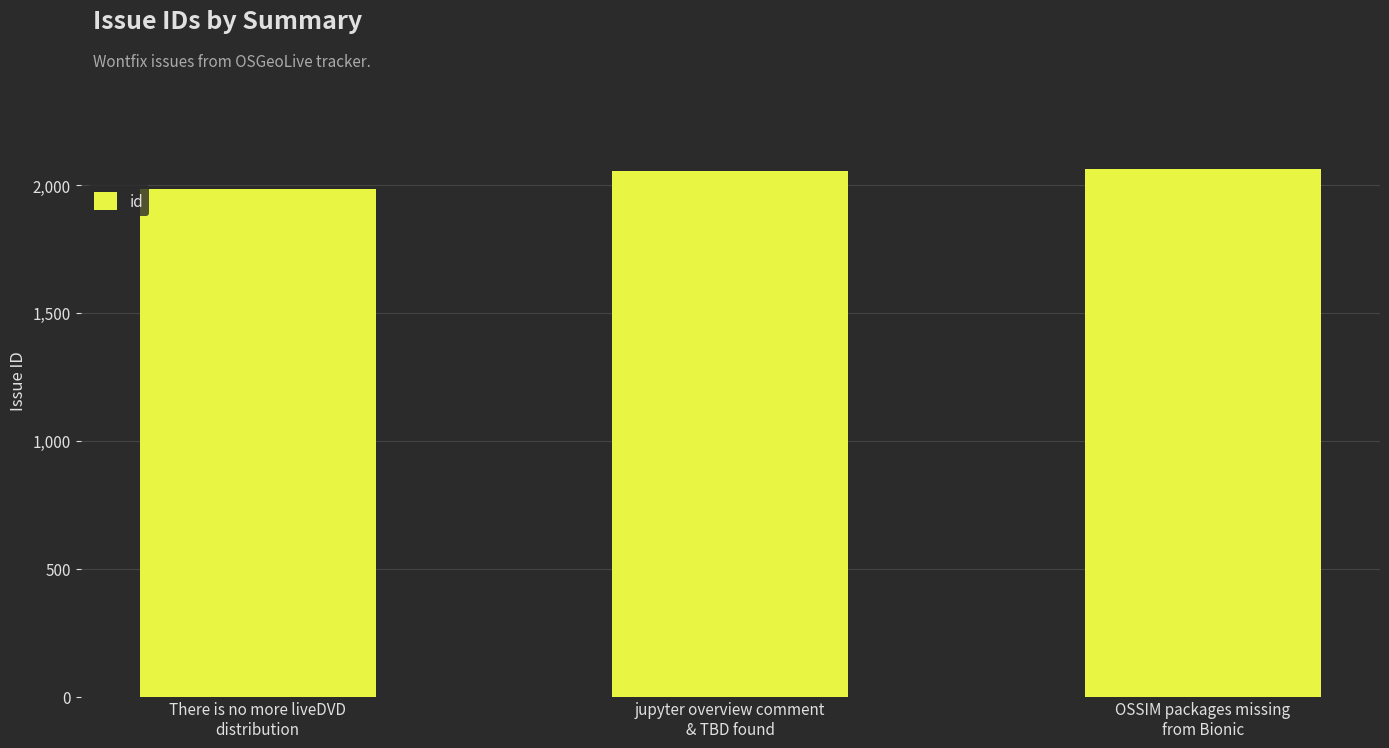

What is the greatest value displayed?

2061